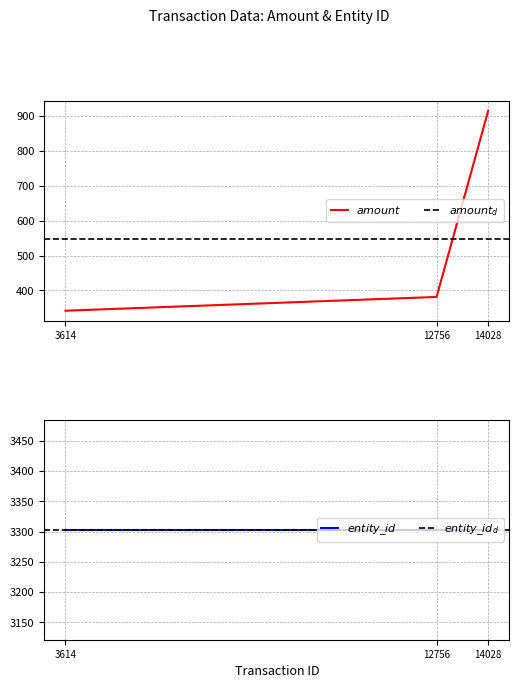

At which label is the value closest to 628?

12756